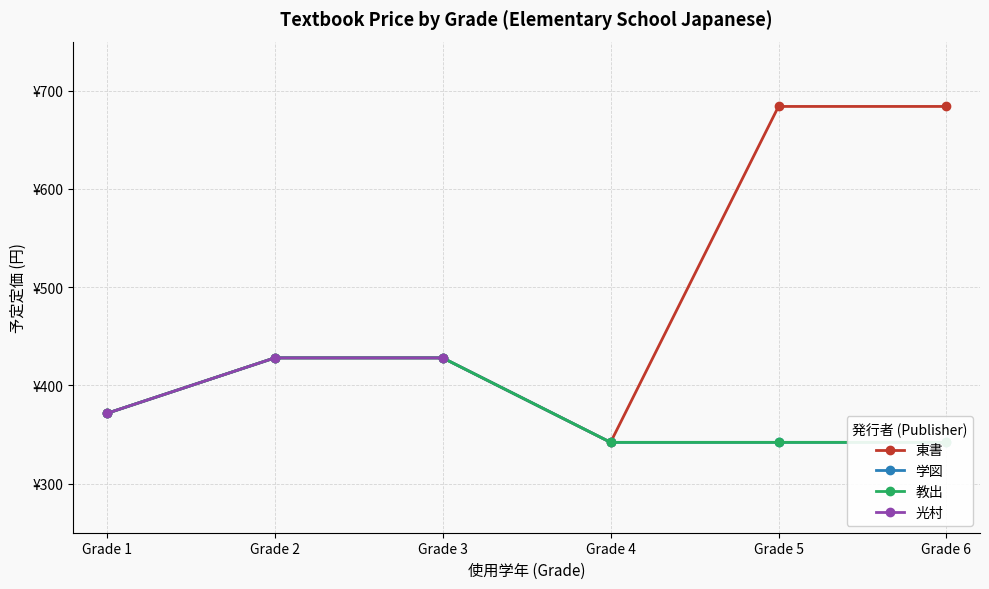

At Grade 5, list the series in order from smallest to largest.

学図, 教出, 光村, 東書